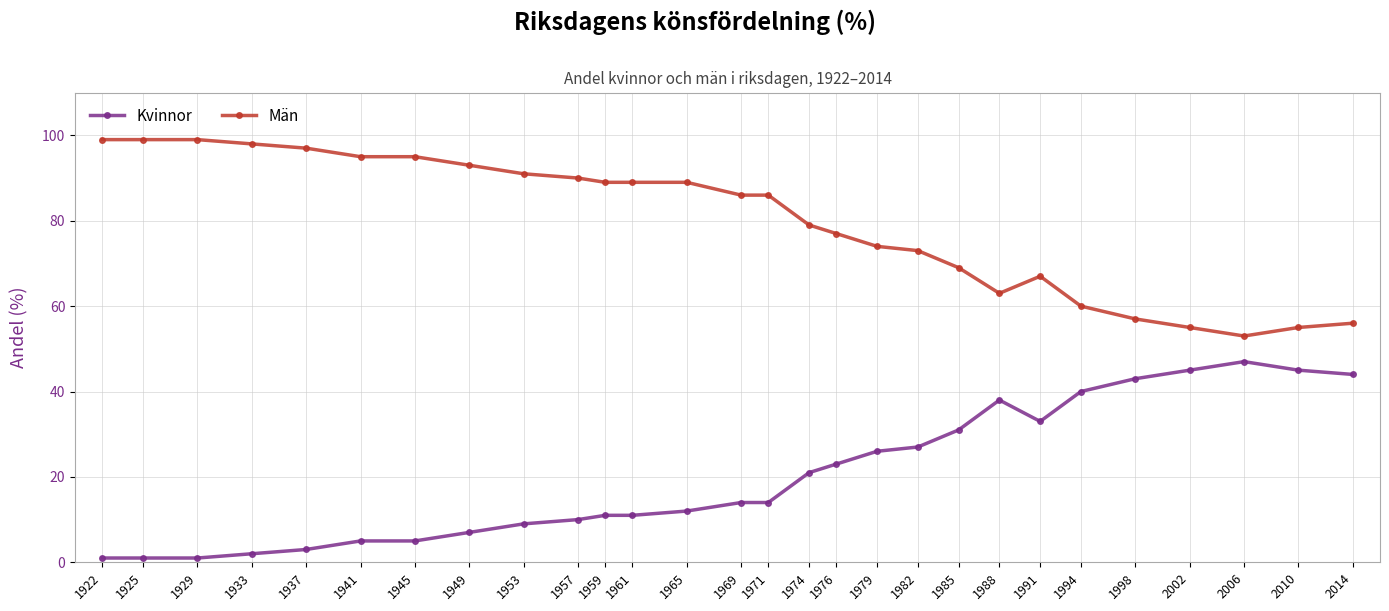

True or false: Män and Kvinnor cross at least once.

False